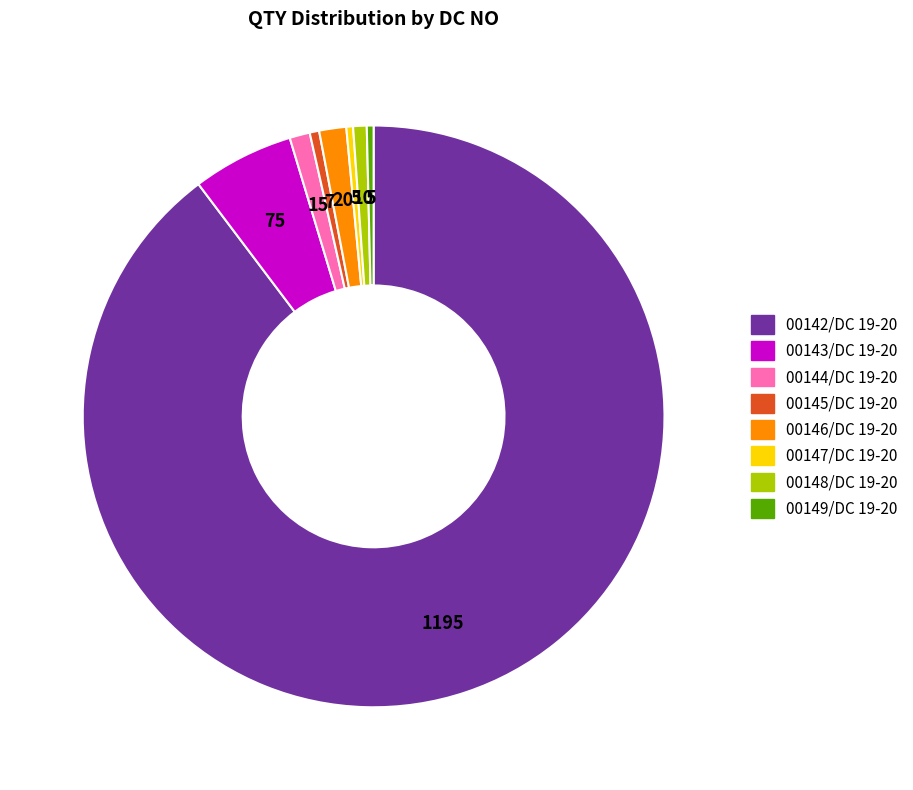

Which category has the biggest portion of the pie?

00142/DC 19-20